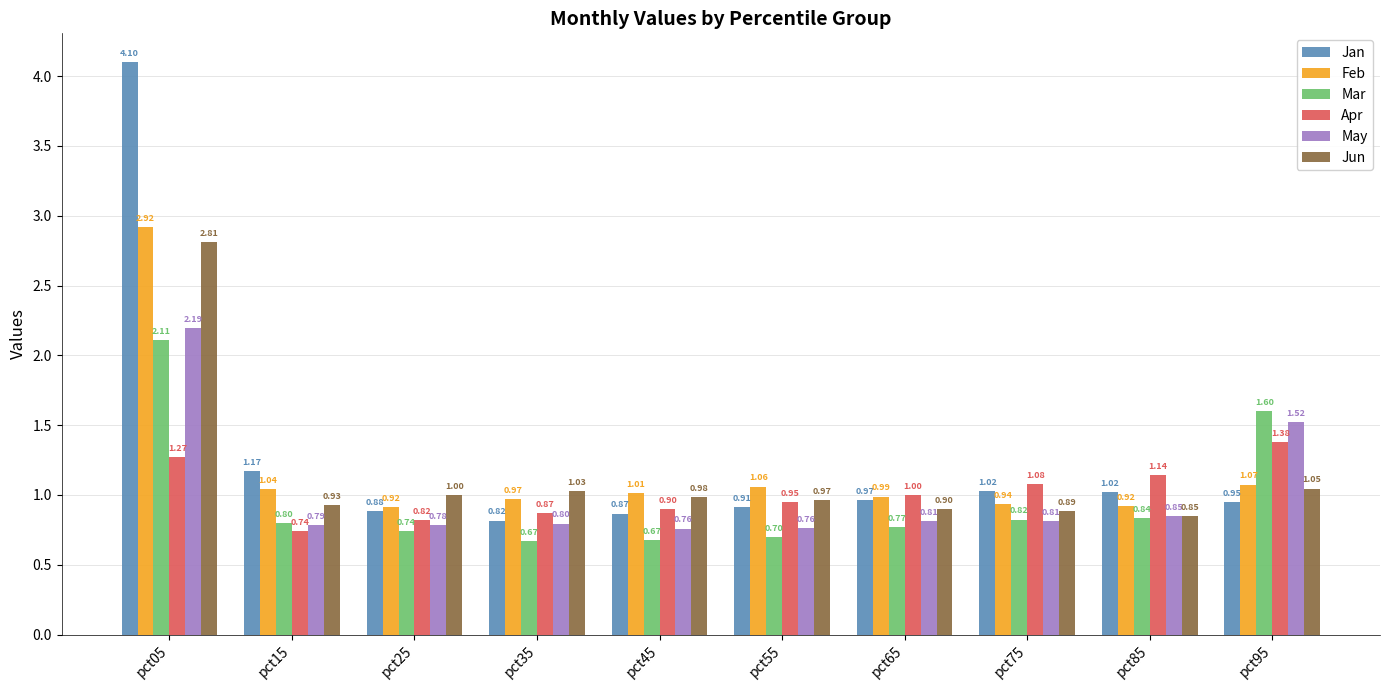

Is it true that Apr equals 1.0 at pct65?

True